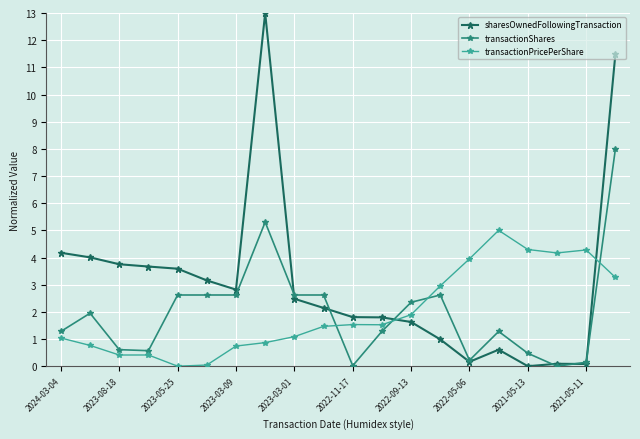

How many intersections are there between transactionPricePerShare and sharesOwnedFollowingTransaction?

2